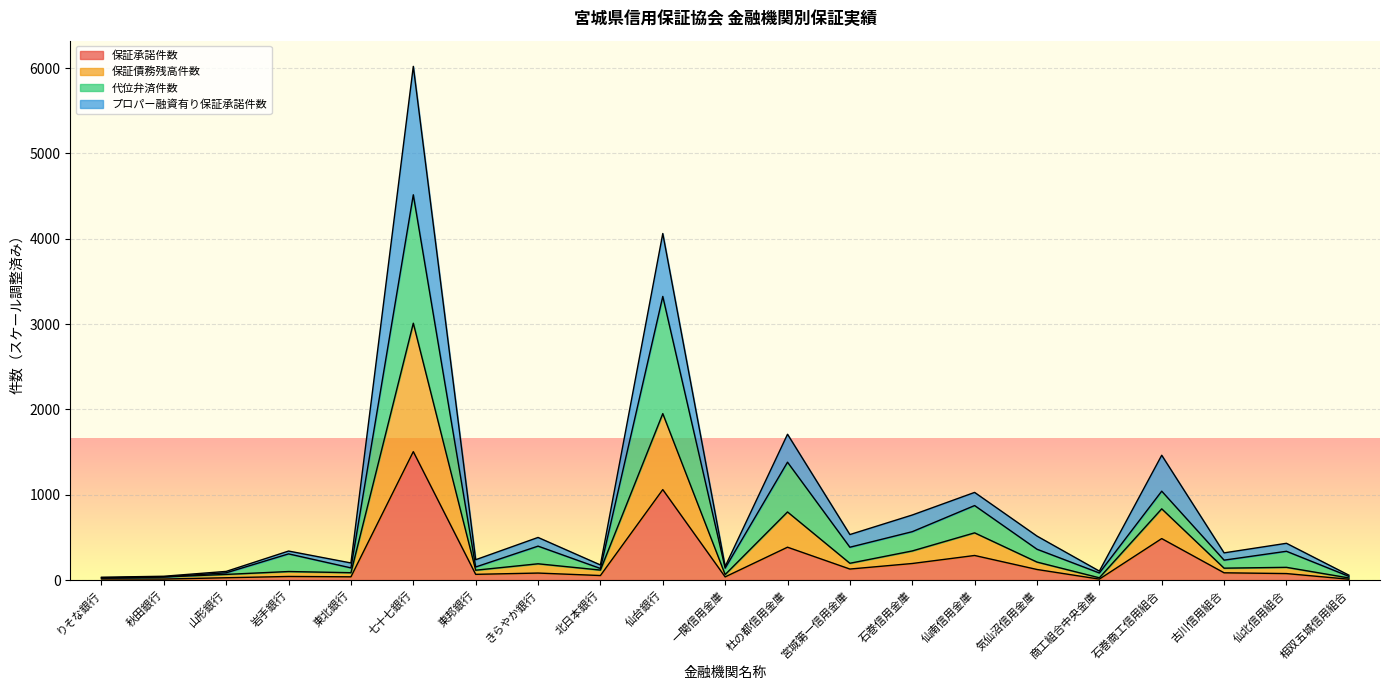

True or false: 保証承諾件数 and 保証債務残高件数 intersect in this chart.

False